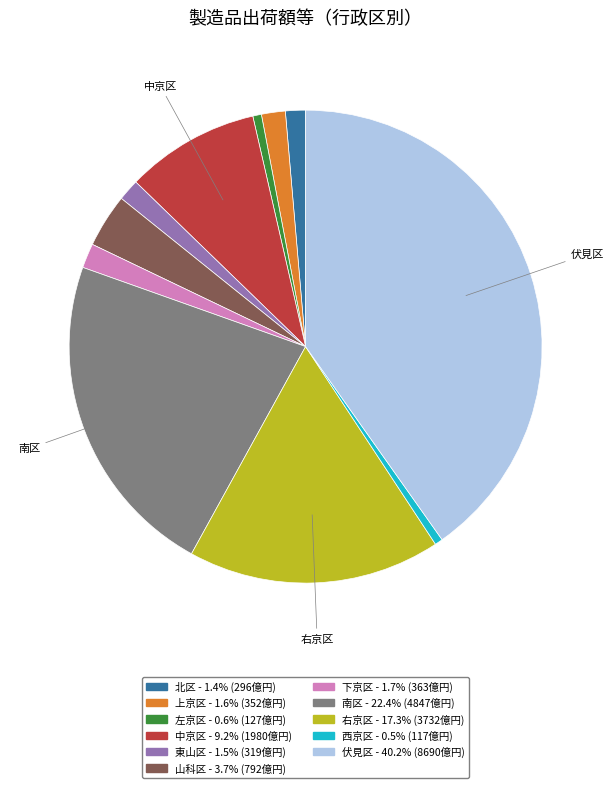

True or false: 山科区 accounts for 4% of the total.

True